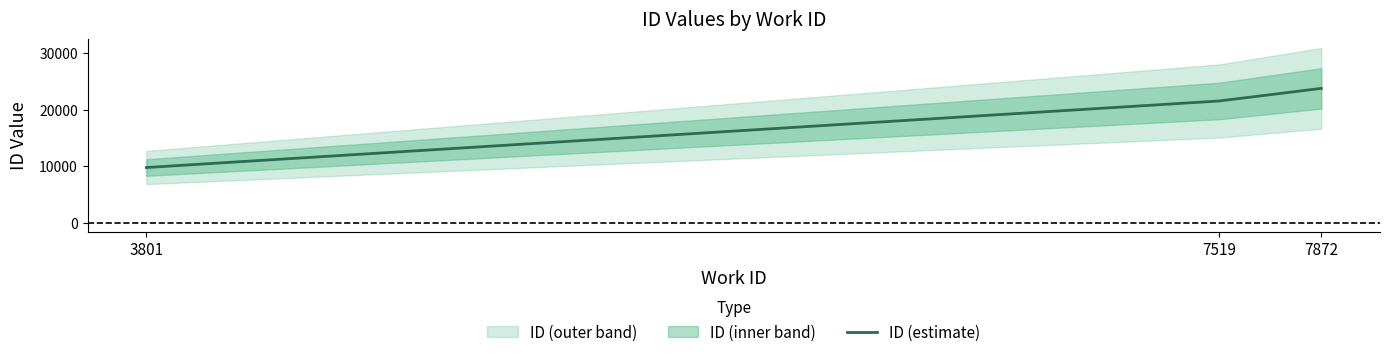

Reading left to right, list all the values displayed in this chart.

9796	21570	21572	23802